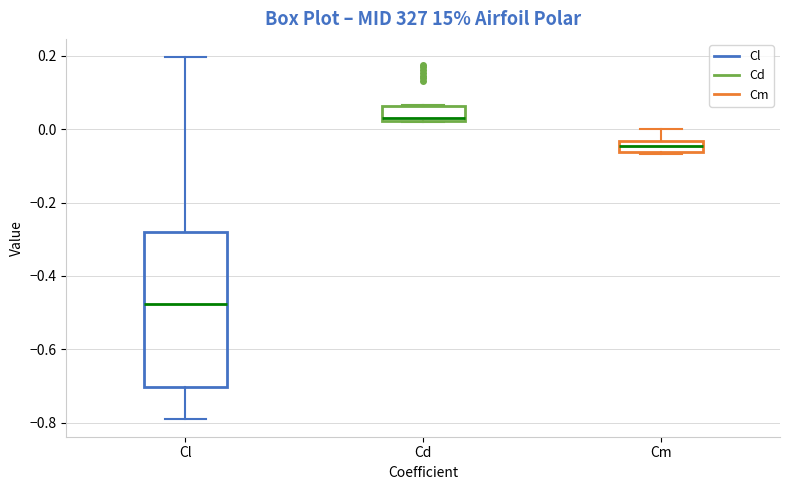

Which box has the lowest median line?

Cl